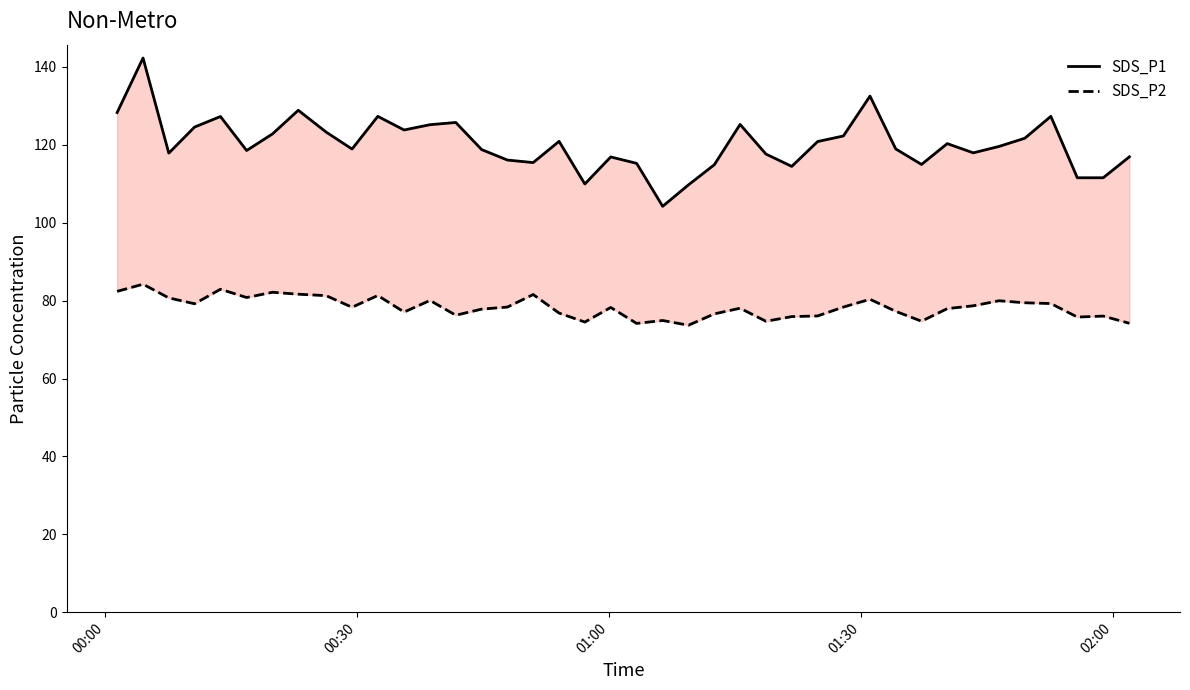

Which series has the widest spread of values?

SDS_P1